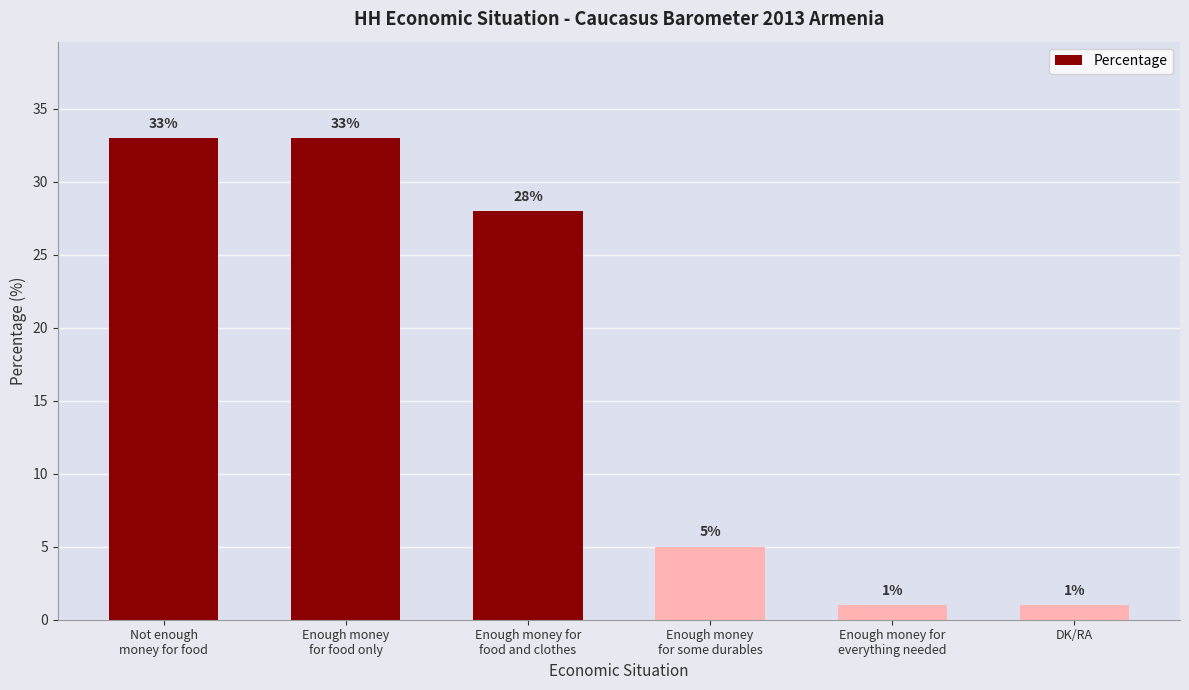

What is the sum of all values?

101